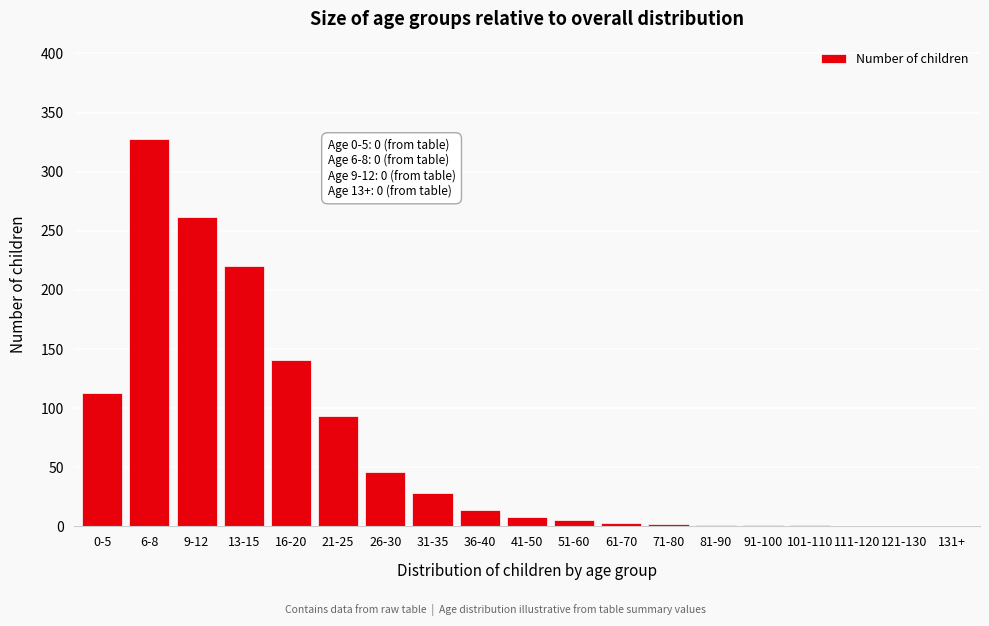

True or false: the data shows 262 at 9-12.

True